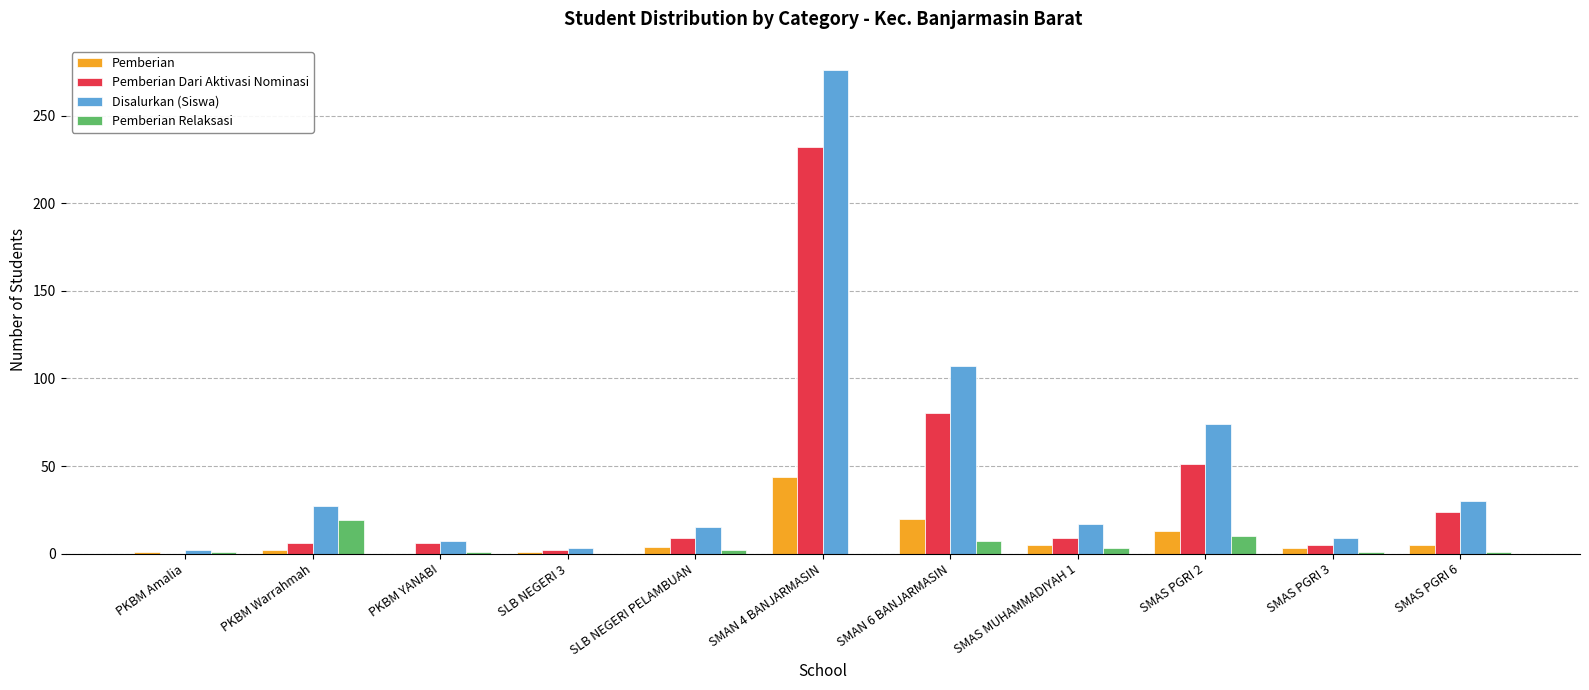

Which series has the largest range (max minus min)?

Disalurkan (Siswa)